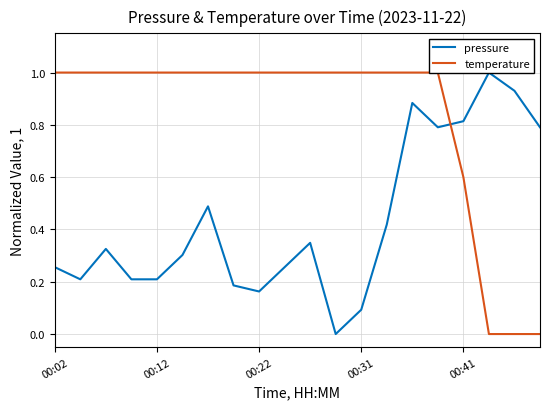

What is the difference between the second highest and second lowest values in the temperature series?

1.0